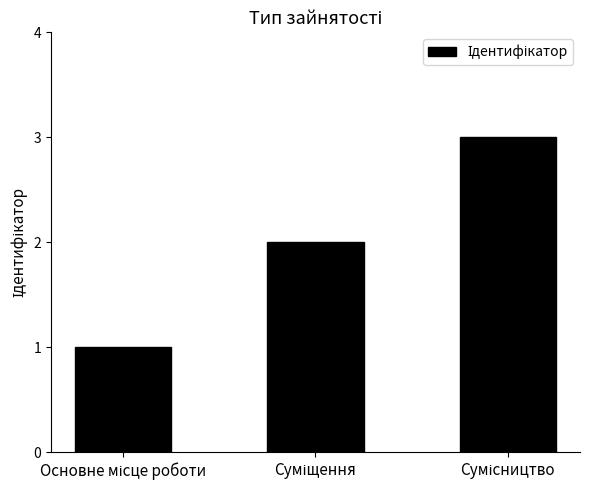

Does the chart contain stacked bars?

No